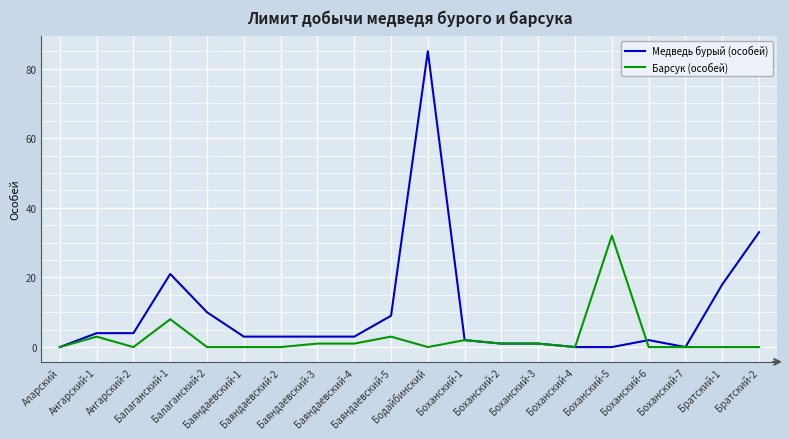

At how many categories does at least one series exceed 46?

1